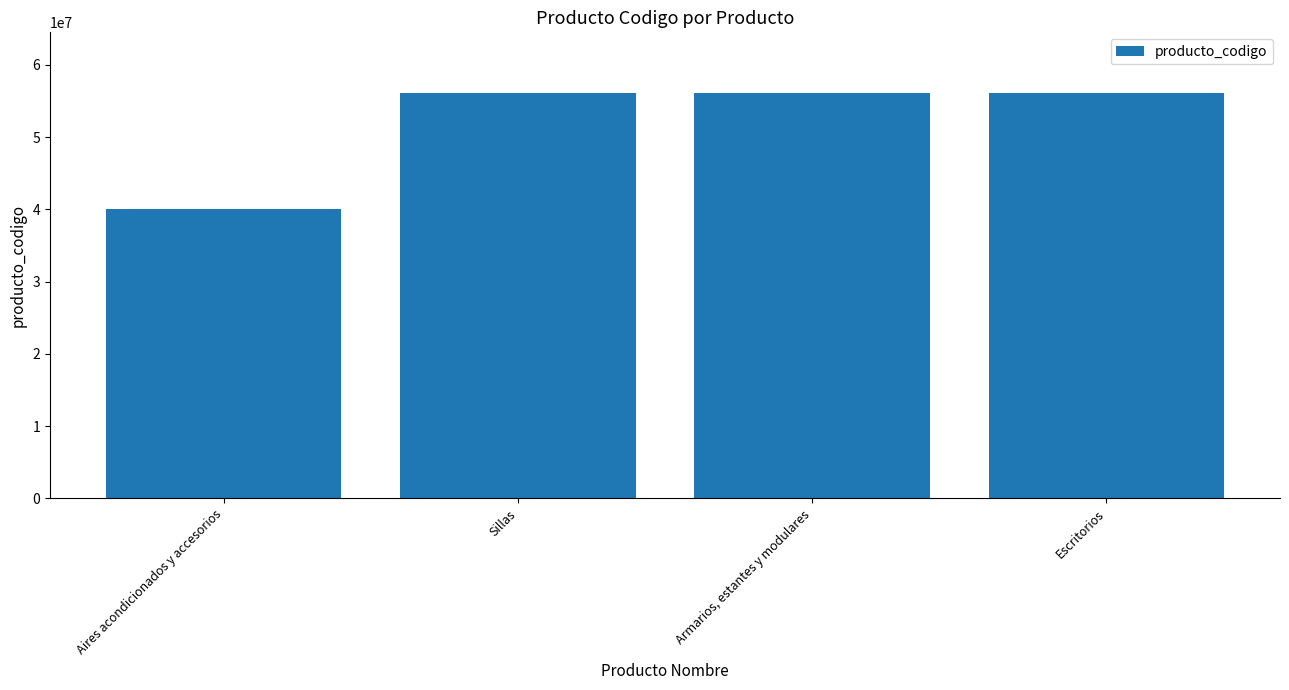

Approximately how many times larger is the value at Sillas compared to Escritorios?

1.0